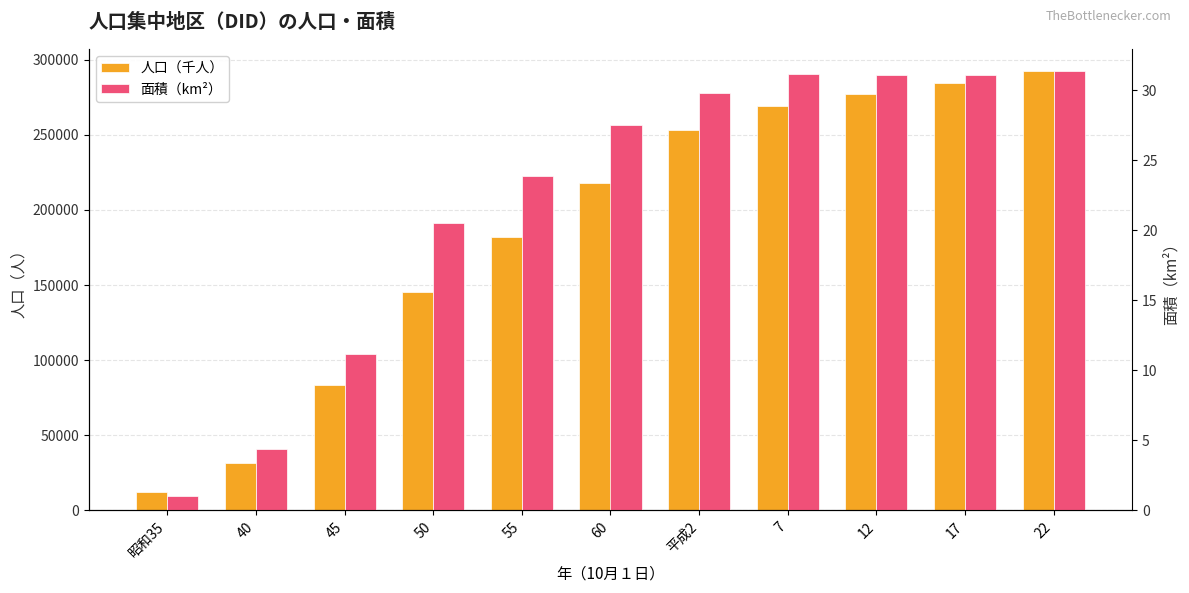

Which series changed the most between 55 and 7?

人口（千人）